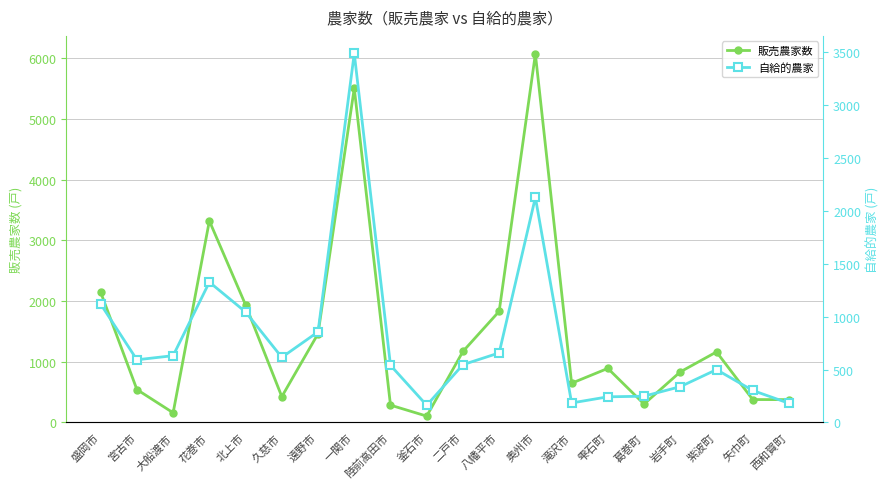

True or false: 自給的農家 and 販売農家数 cross at least once.

True